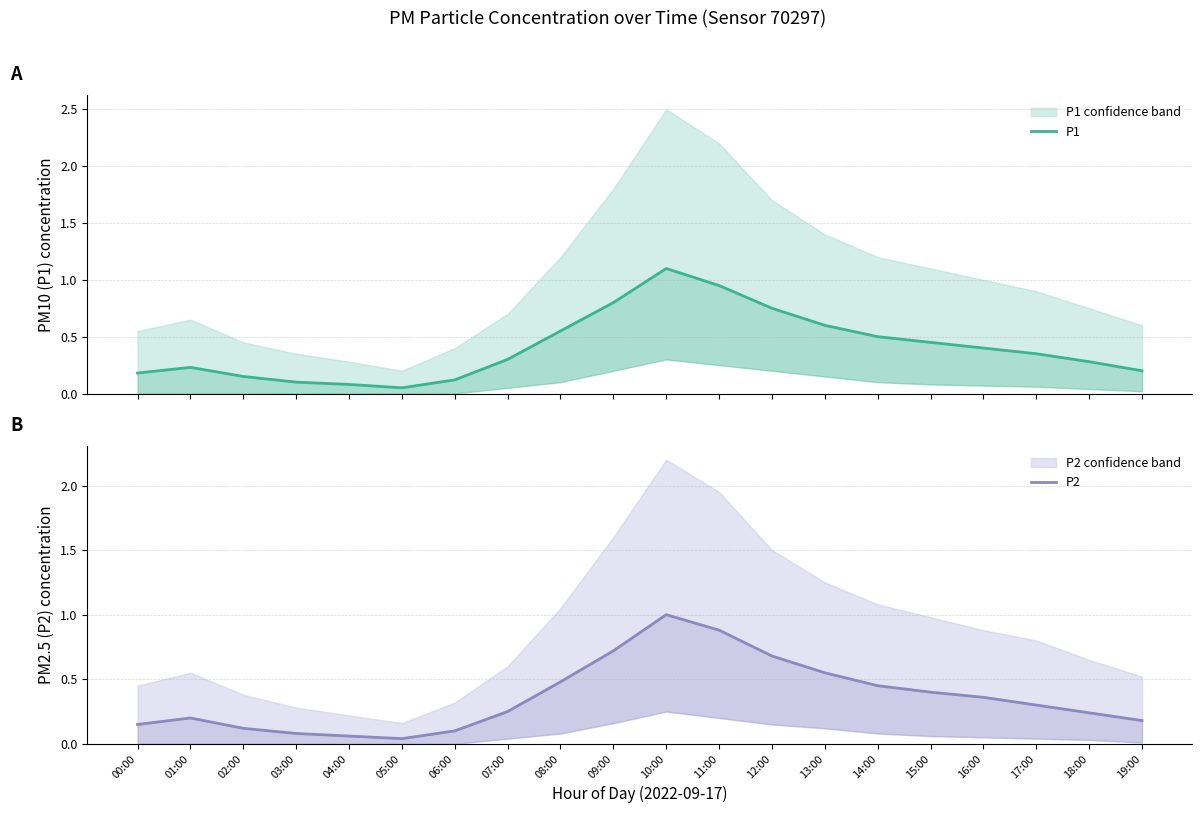

Rank the categories by P2 value from lowest to highest.

05:00, 04:00, 03:00, 06:00, 02:00, 00:00, 19:00, 01:00, 18:00, 07:00, 17:00, 16:00, 15:00, 14:00, 08:00, 13:00, 12:00, 09:00, 11:00, 10:00